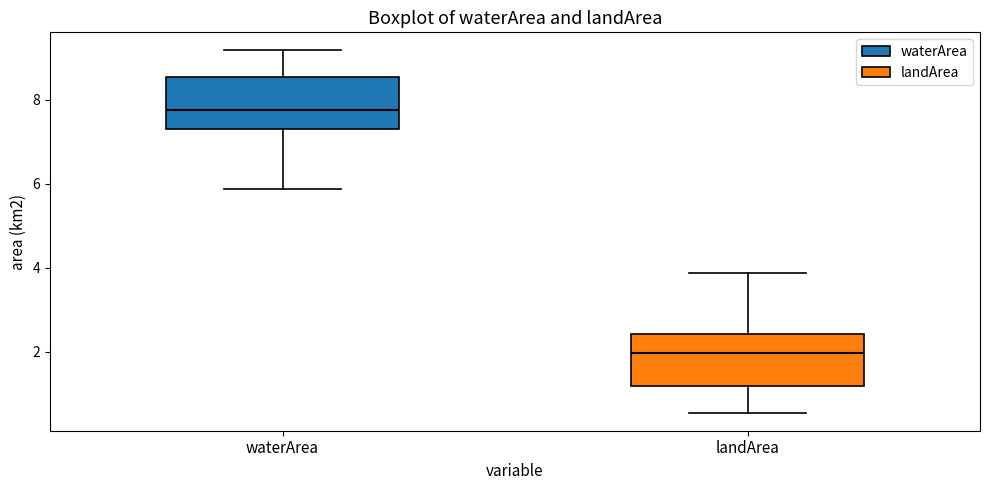

Reading left to right, read every box against the y-axis: the position of its median line, the range the box covers, and the ends of its whiskers. The values are not printed on the chart, so give them approximately, as read against the axis.

waterArea: median 7.8, box 7.4 to 8.6, whiskers 5.8 to 9.2
landArea: median 2.0, box 1.2 to 2.4, whiskers 0.6 to 3.8